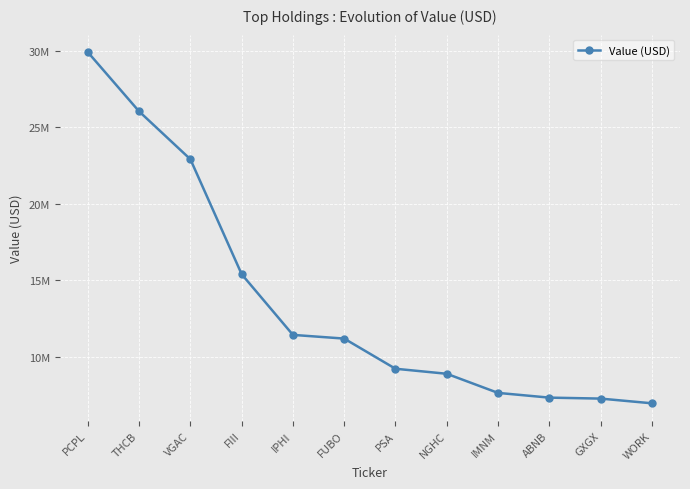

How many values exceed 11196000?

5